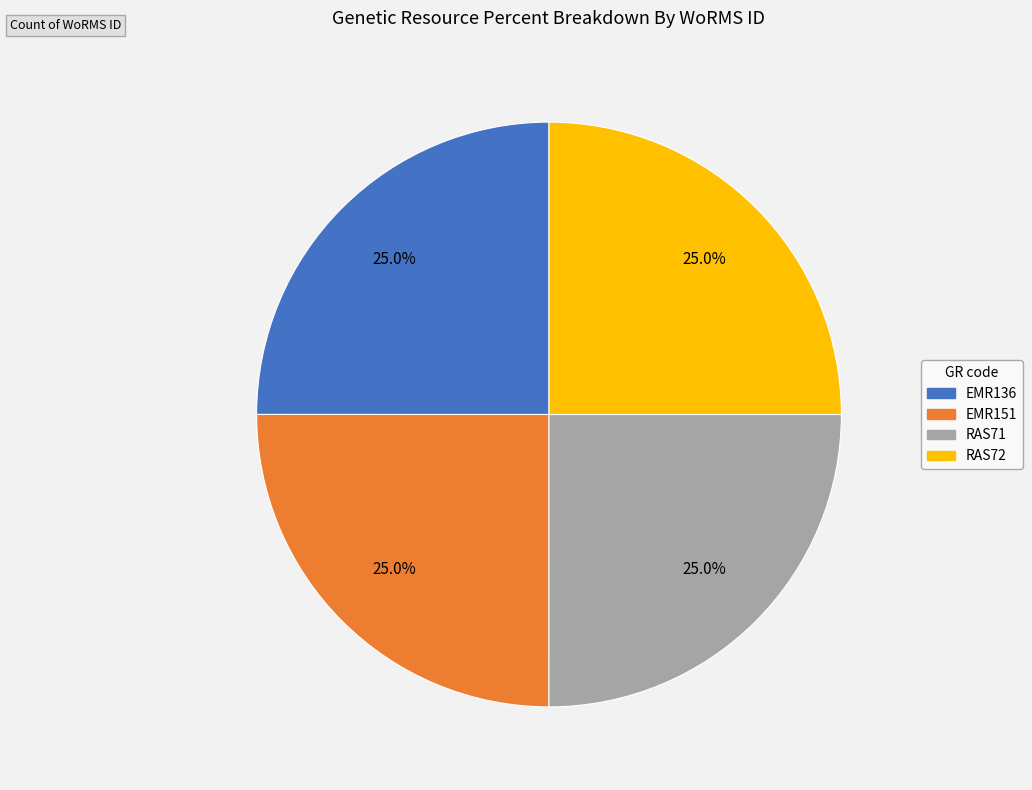

Combined, what portion of the pie is EMR136 and EMR151?

50.0%